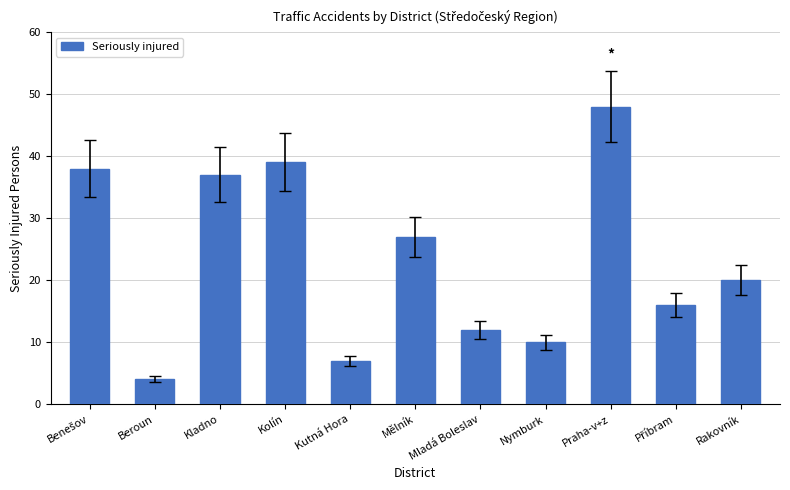

Are the bars grouped side by side (vs. stacked)?

No